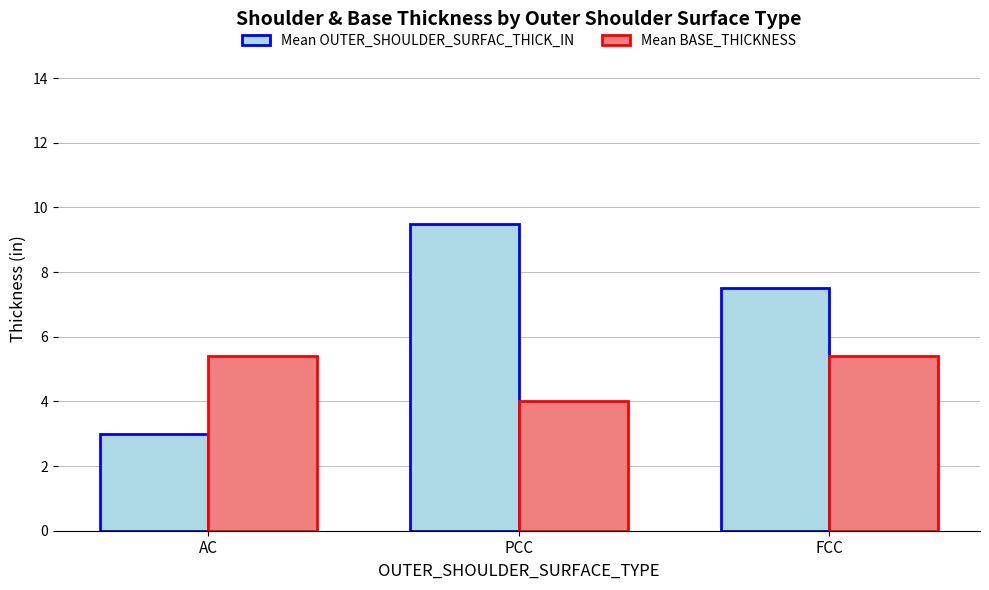

What are all the series names shown in the legend?

Mean OUTER_SHOULDER_SURFAC_THICK_IN, Mean BASE_THICKNESS